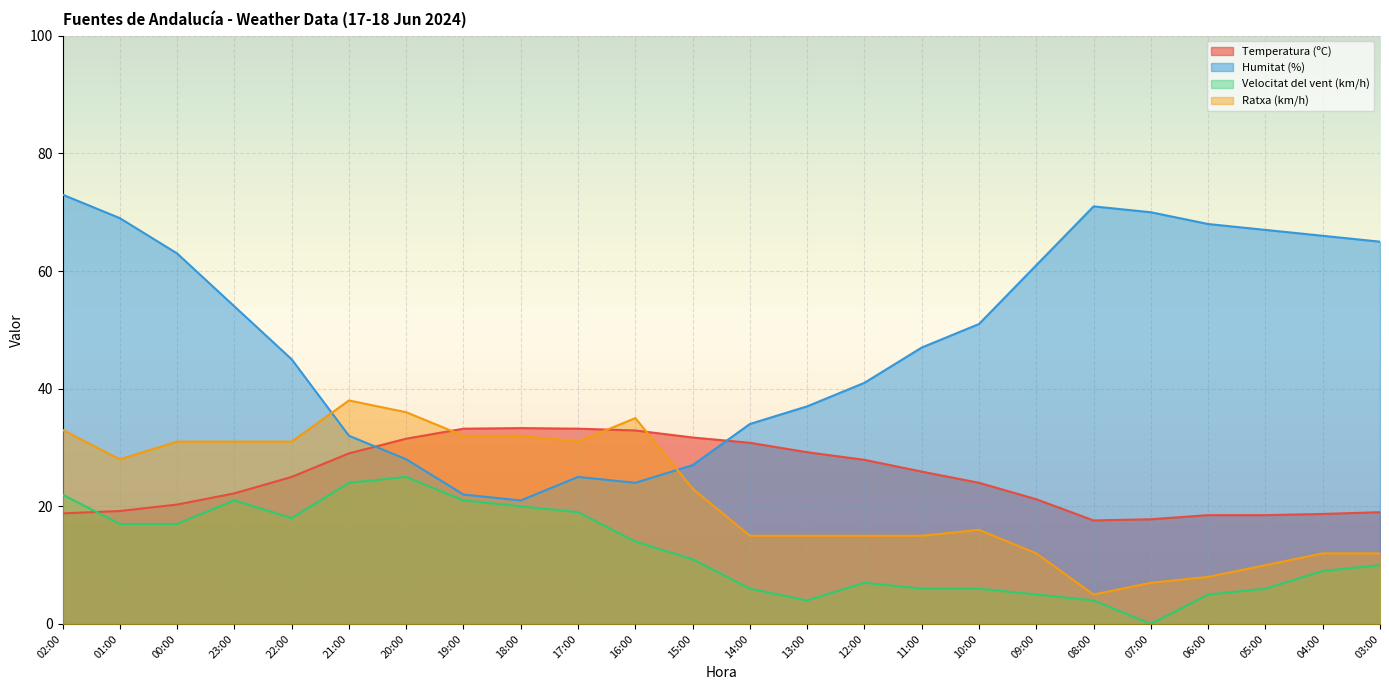

At how many categories does at least one series exceed 50?

12